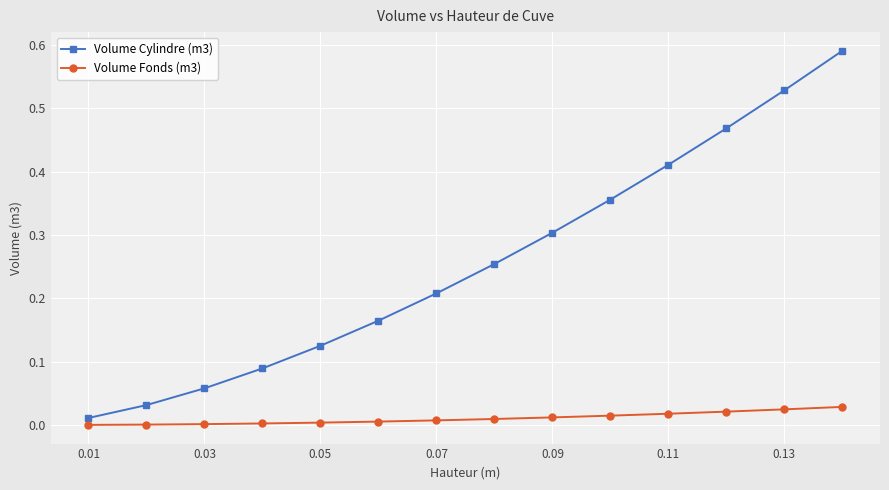

Which series has the largest range (max minus min)?

Volume Cylindre (m3)